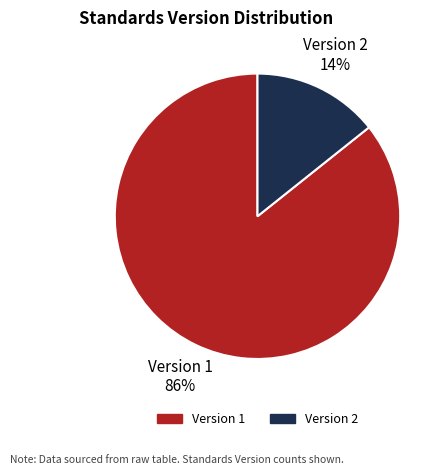

Does any single category account for the majority?

Yes